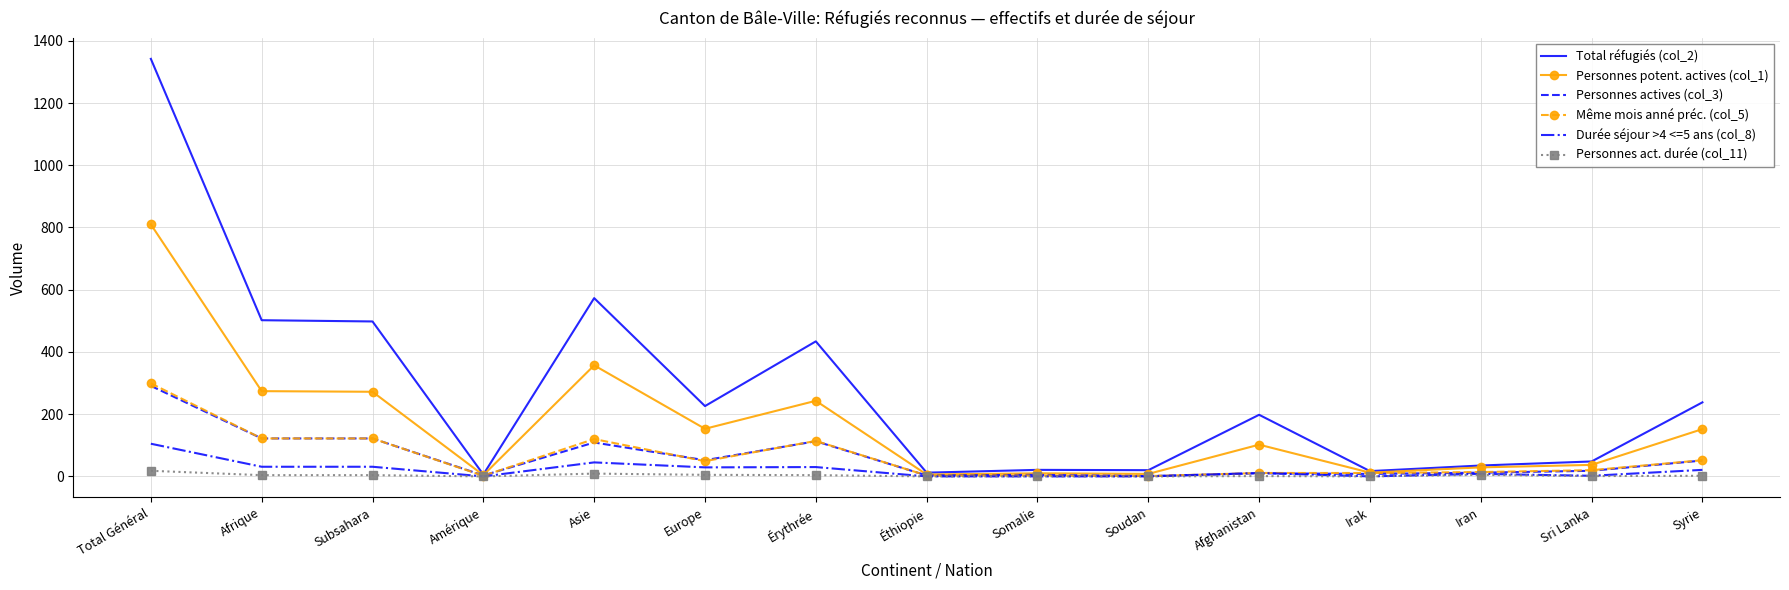

Which series has the largest range (max minus min)?

Total réfugiés (col_2)